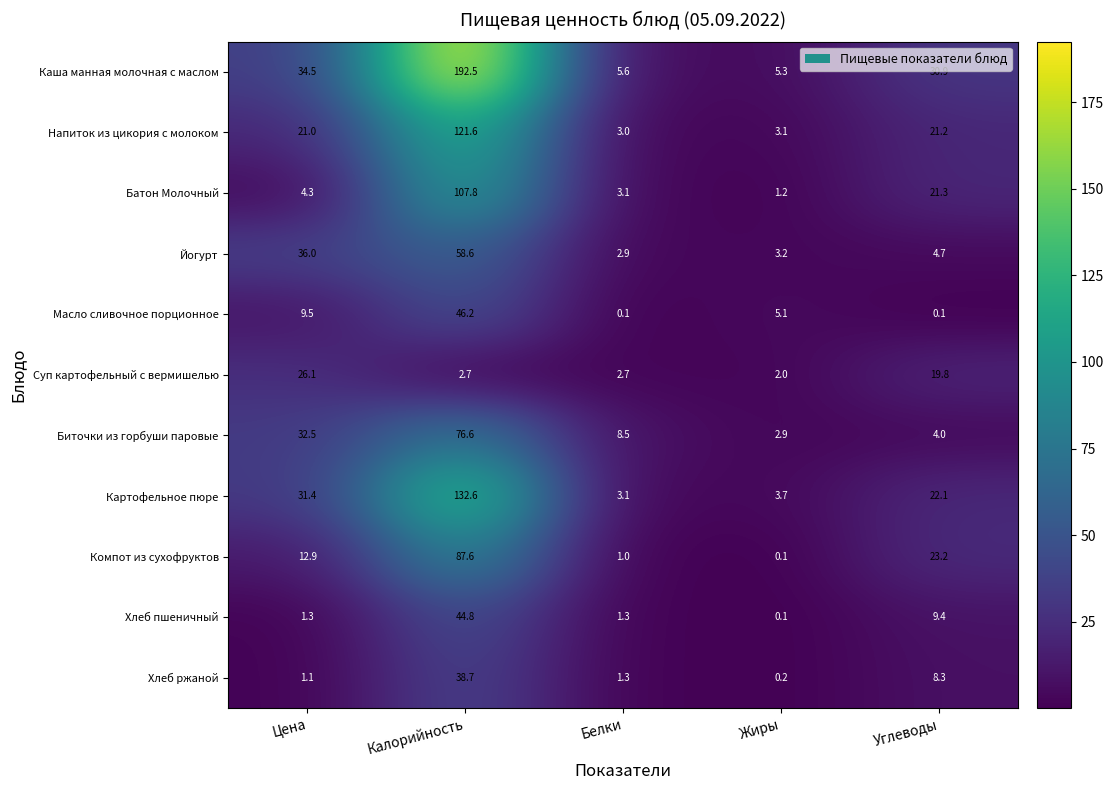

How many distinct data groups are displayed?

11